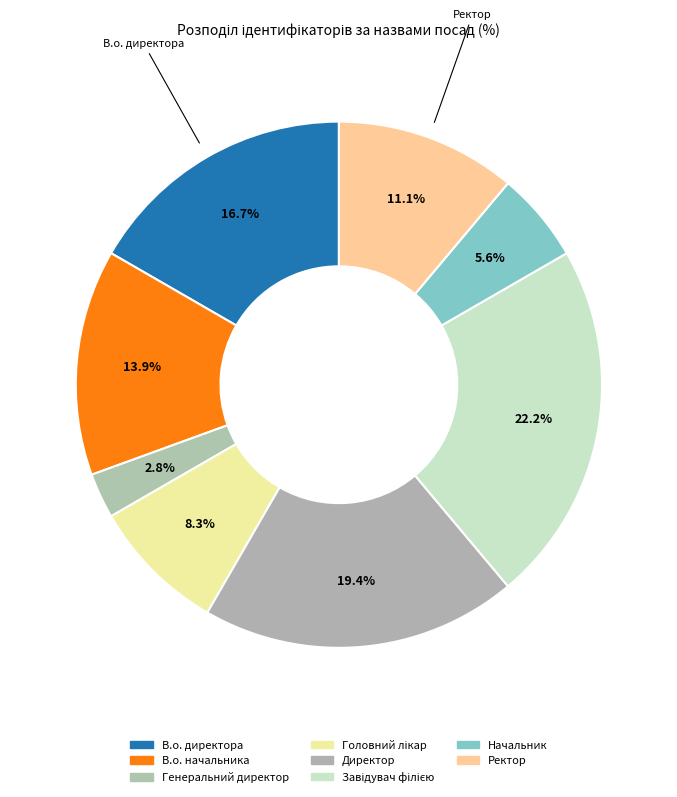

What percentage is the Начальник slice, to the nearest percent?

6%